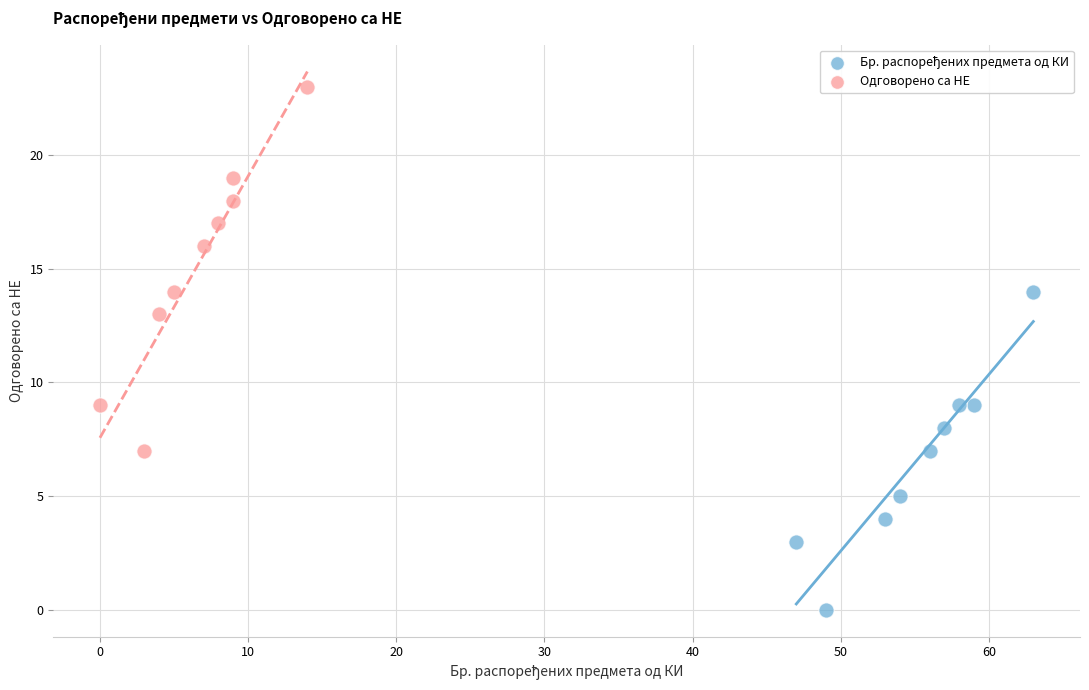

Which series reaches the maximum Y coordinate?

Одговорено са НЕ